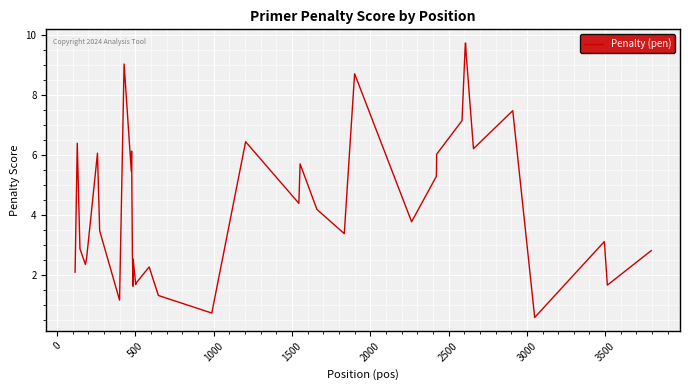

What is the greatest value displayed?

9.7